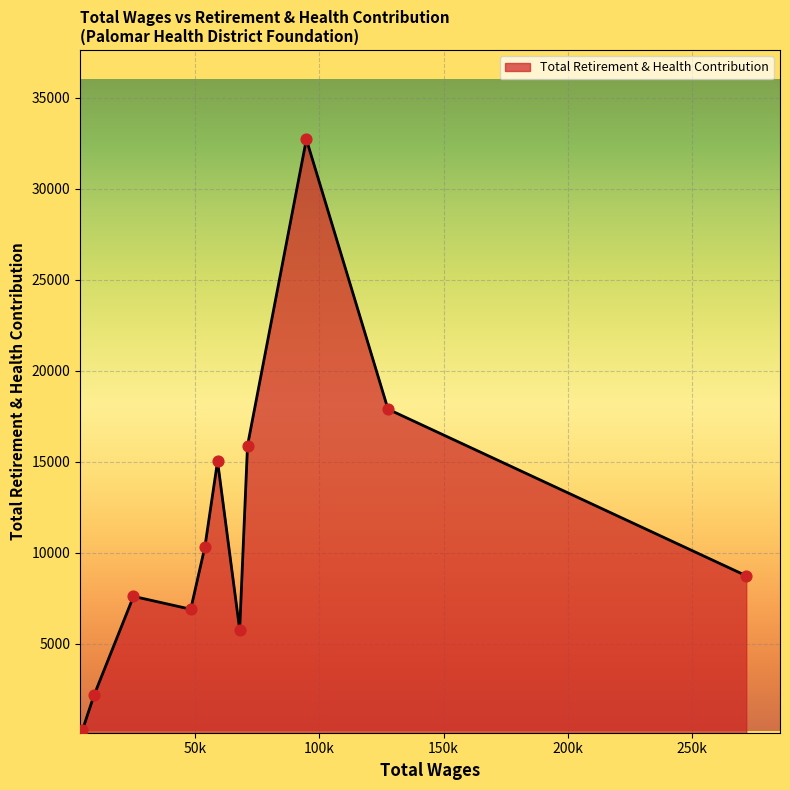

What is the maximum value shown in the chart?

32719